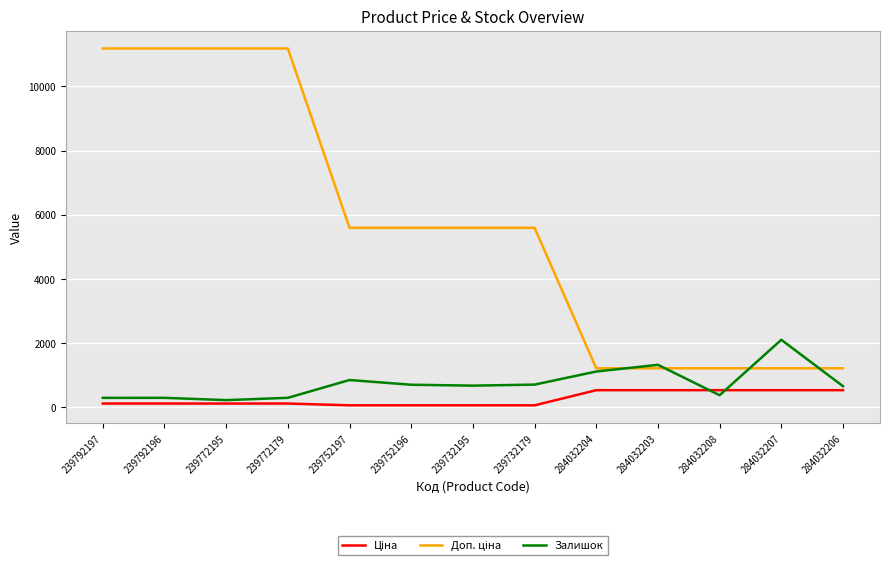

True or false: Залишок has a value of 698.0 at 239752196.

True